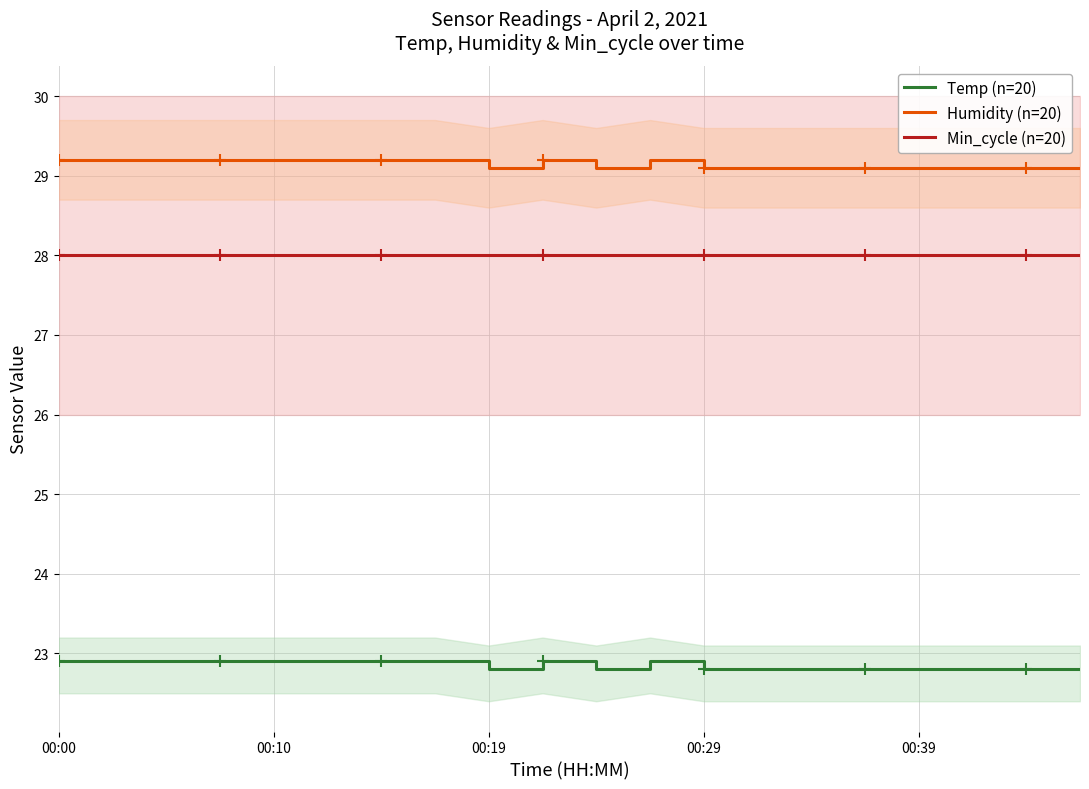

How many data points does each series have?

20